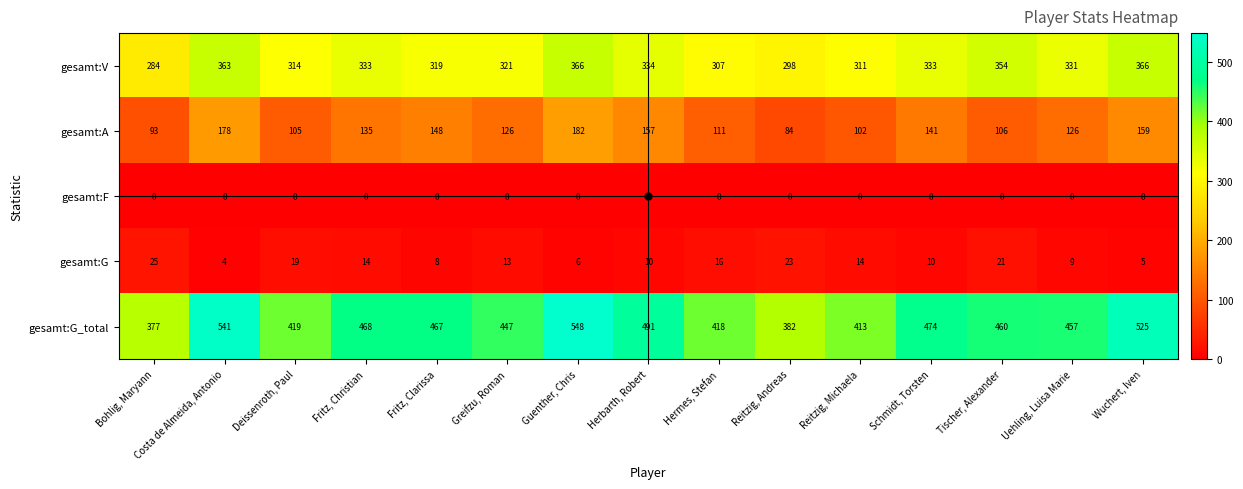

At which category is the sum across all series the highest?

Guenther, Chris